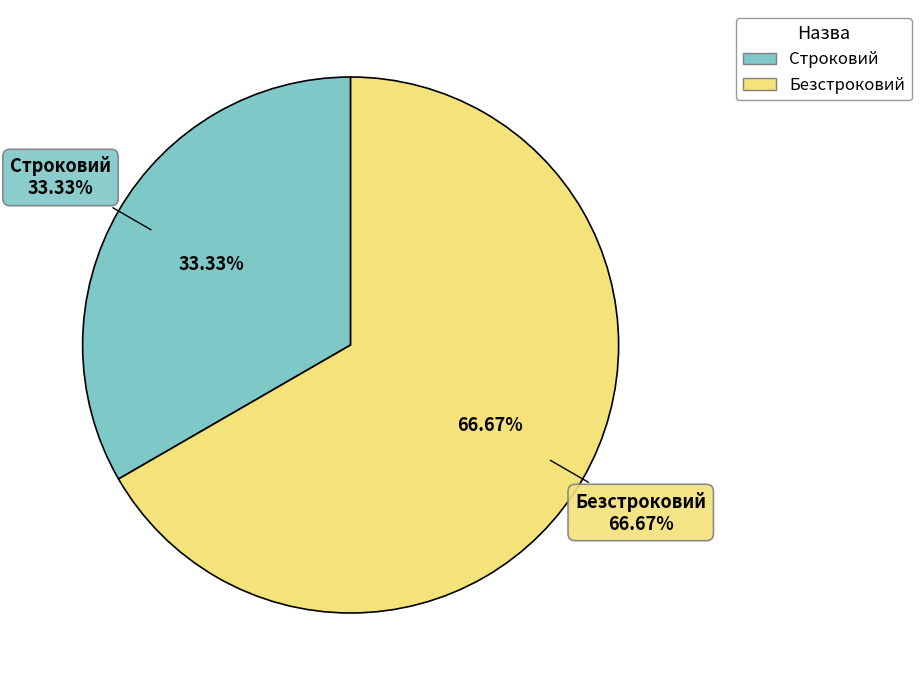

Combined, what portion of the pie is Безстроковий and Строковий?

100.0%